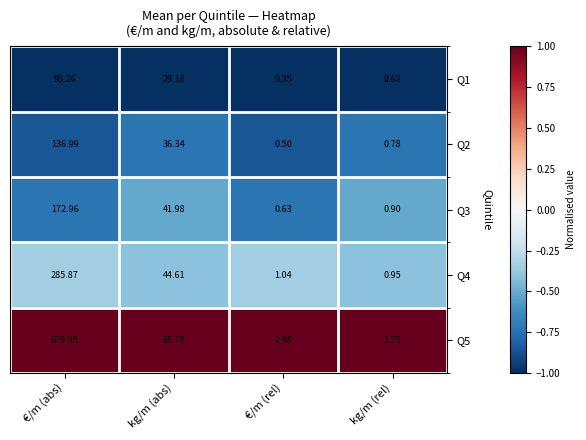

At how many categories does at least one series exceed 0?

4